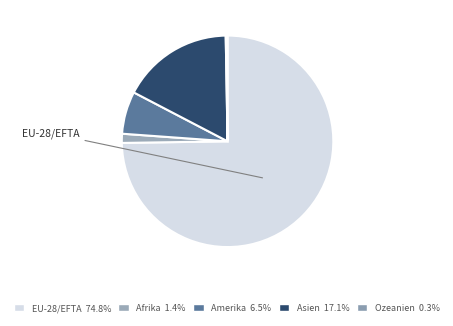

Rank the categories by value from lowest to highest.

Ozeanien, Afrika, Amerika, Asien, EU-28/EFTA